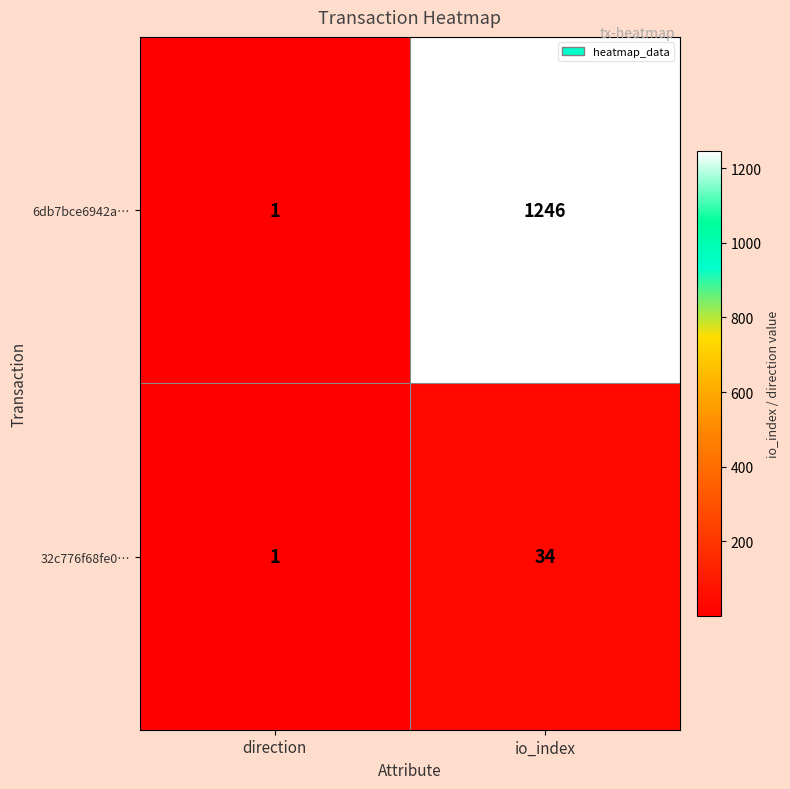

What is the difference between the maximum and minimum values in the 32c776f68fe0… series?

33